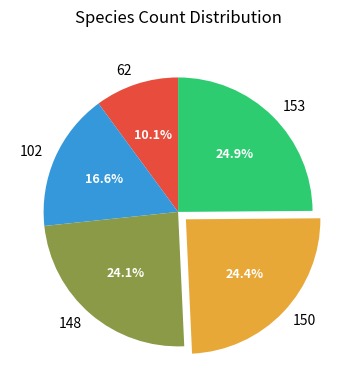

Which slice is the smallest?

62